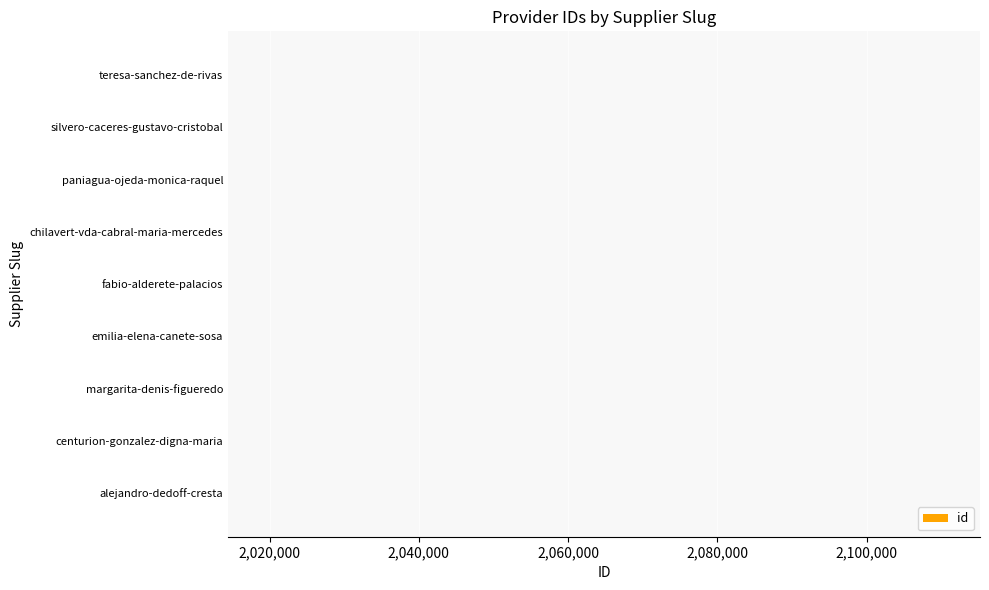

What is the approximate value at emilia-elena-canete-sosa?

2014442